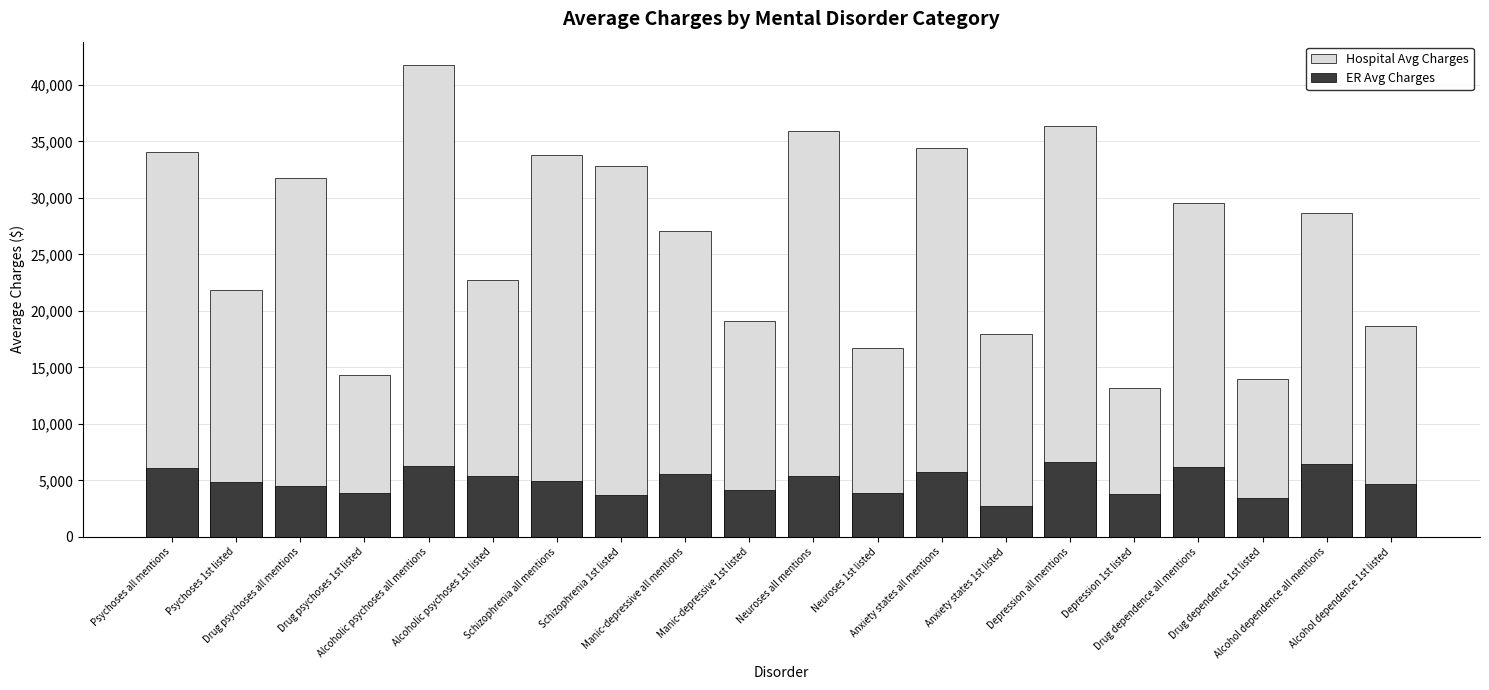

What is the greatest value displayed?

41734.5